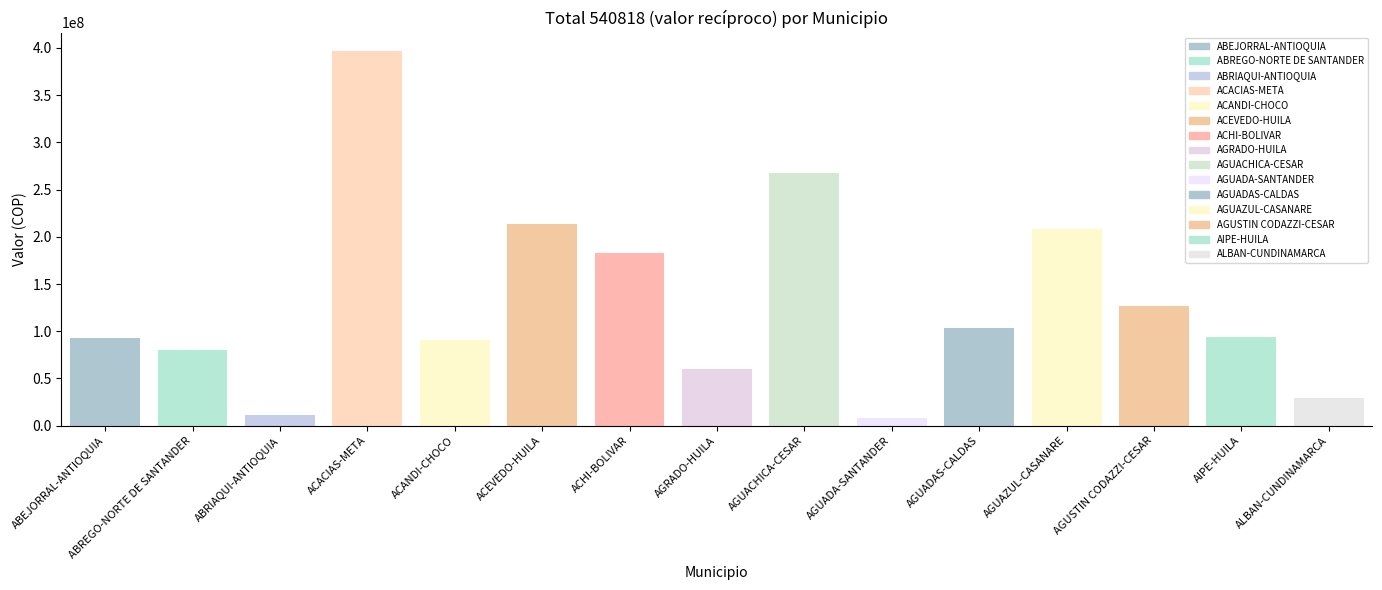

At which label is the value closest to 202113877?

AGUAZUL-CASANARE